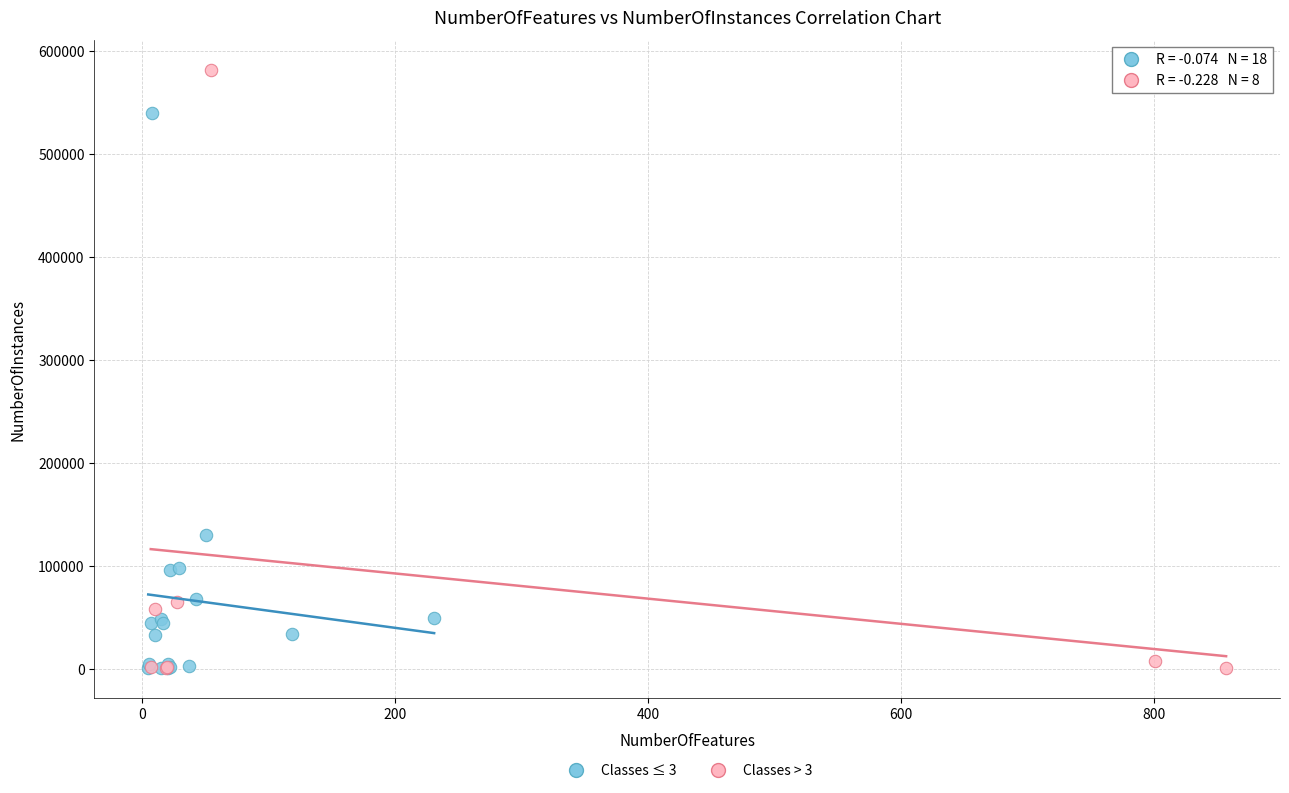

Which series has the largest Y range (max minus min)?

Classes > 3